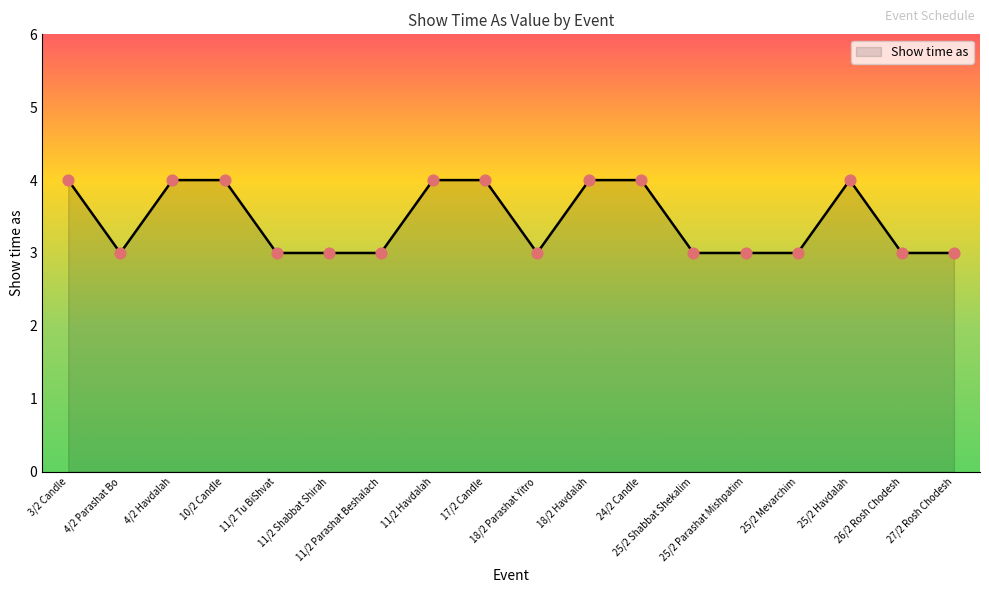

Approximately how many times larger is the value at 25/2 Mevarchim compared to 11/2 Parashat Beshalach?

1.0